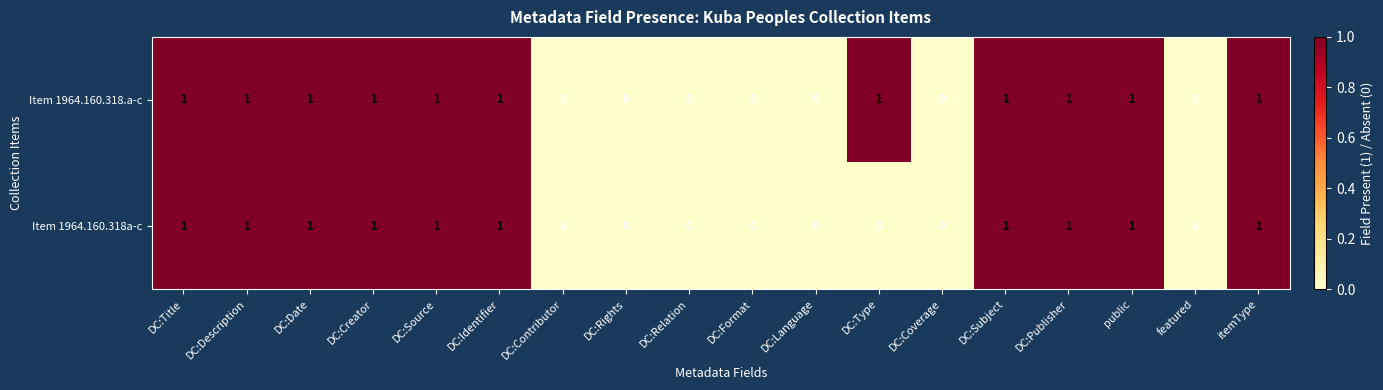

Which series has the largest total across all categories?

Item 1964.160.318.a-c